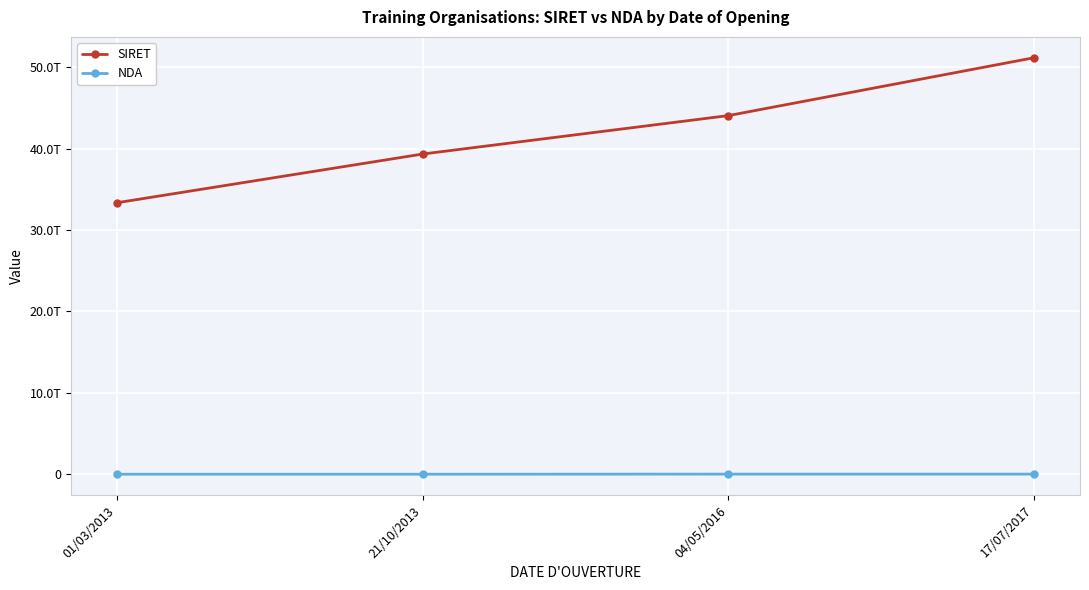

At how many categories does at least one series exceed 40214274263631?

2